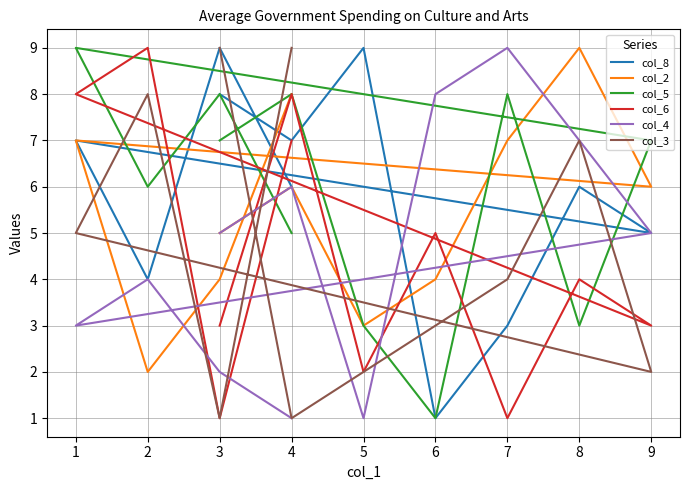

At which category is the sum across all series the highest?

1